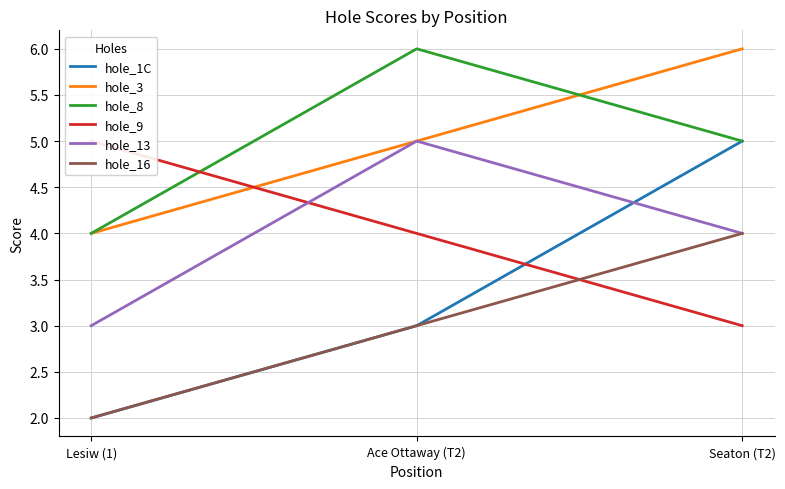

Reading left to right, what are all the values shown in this chart?

hole_1C: 2	3	5
hole_3: 4	5	6
hole_8: 4	6	5
hole_9: 5	4	3
hole_13: 3	5	4
hole_16: 2	3	4